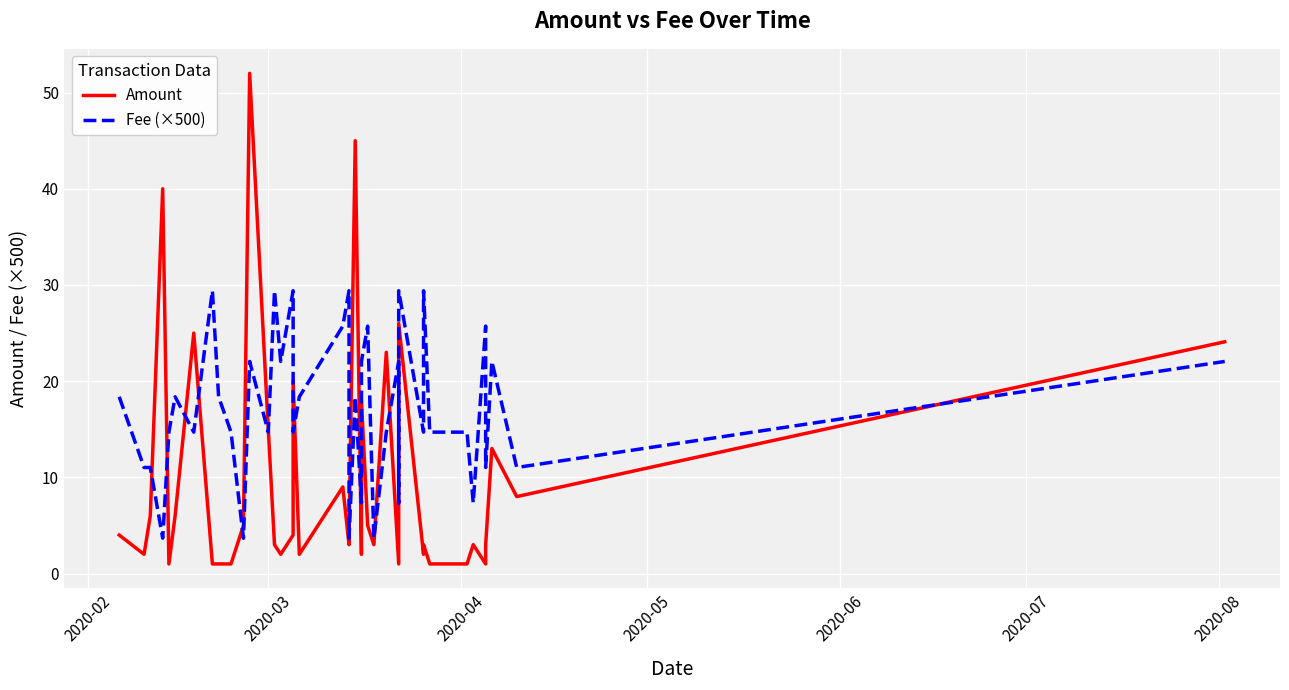

What is the maximum value shown in the chart?

52.0